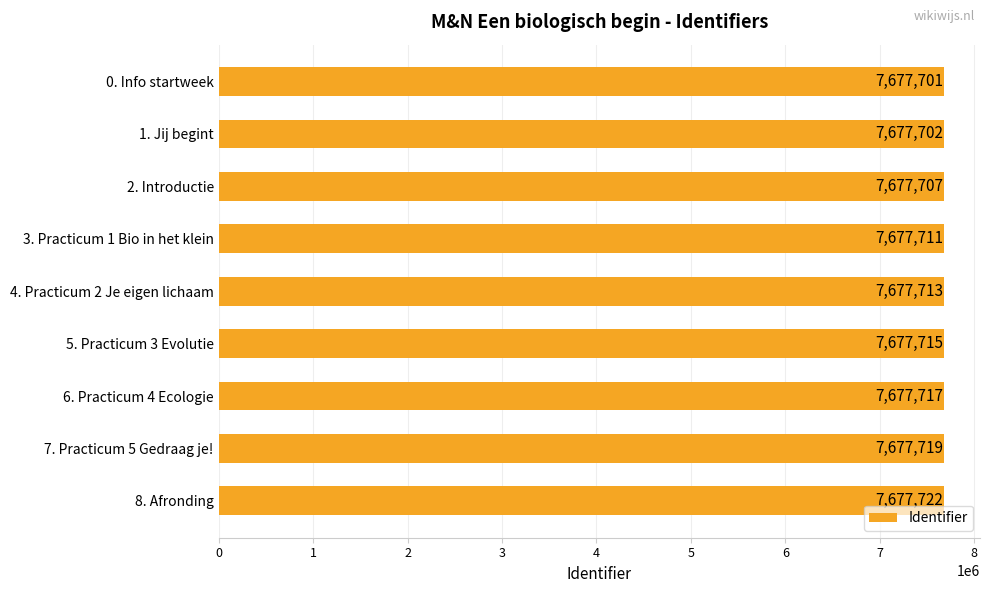

Approximately how many times larger is the value at 6. Practicum 4 Ecologie compared to 1. Jij begint?

1.0